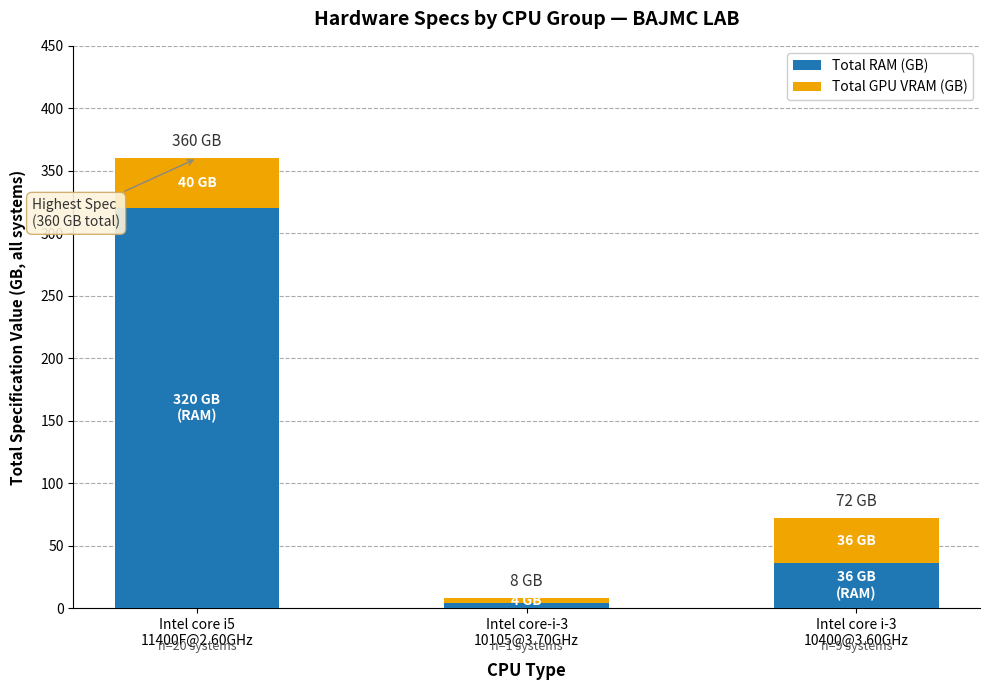

Does the chart contain any negative values?

No